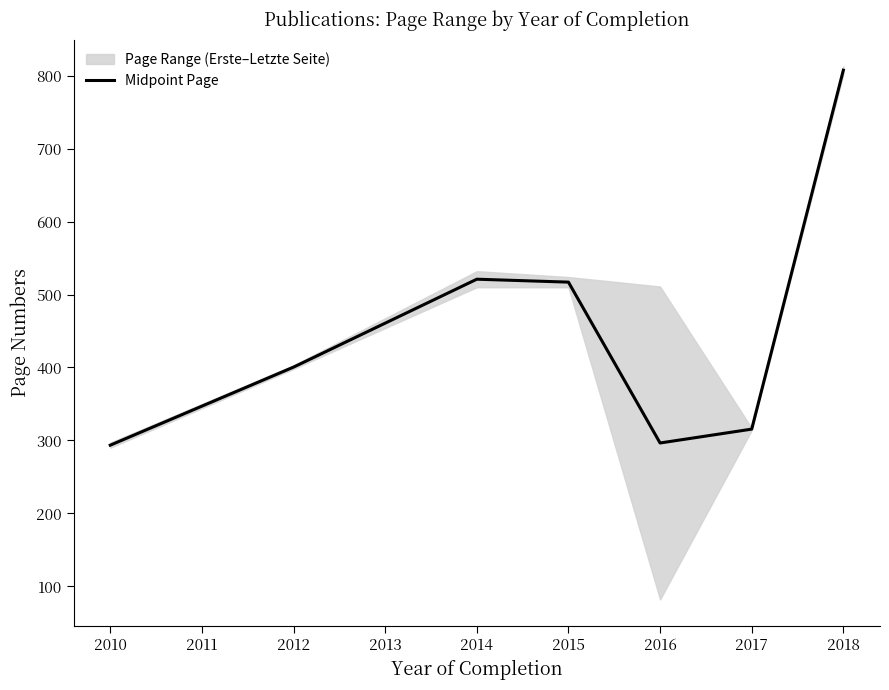

Count the number of values greater than 400.

5